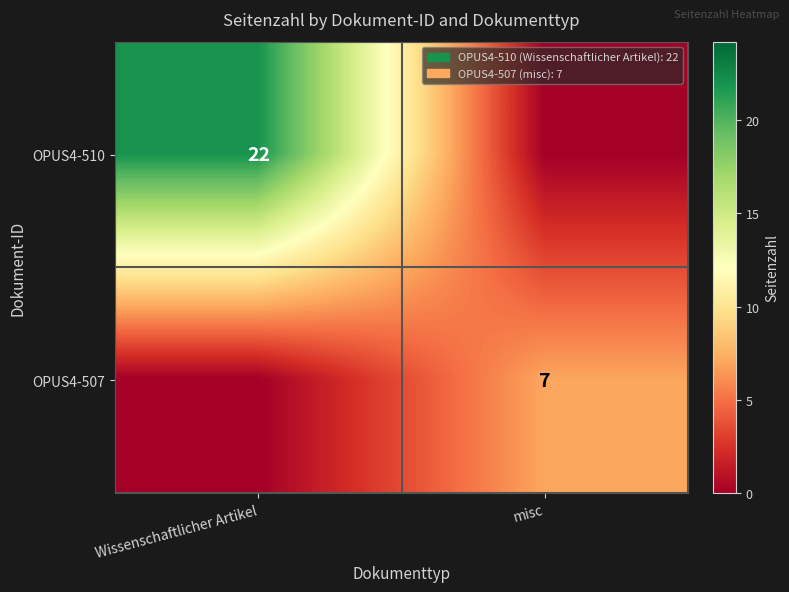

What is the spread (max minus min) of values at Wissenschaftlicher Artikel?

22